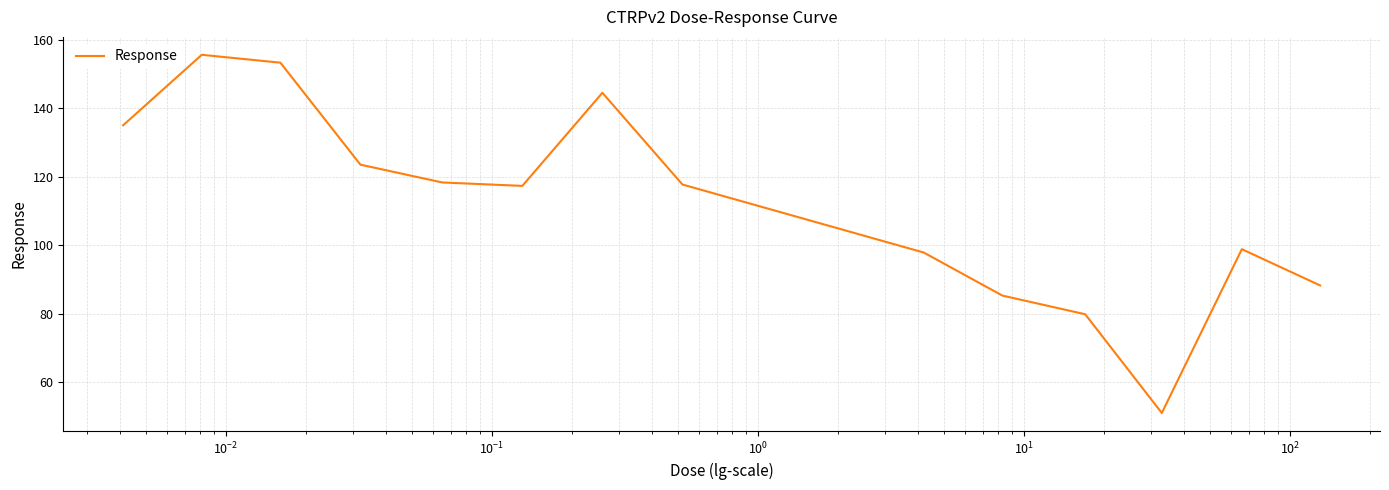

What is the minimum value shown in the chart?

51.0